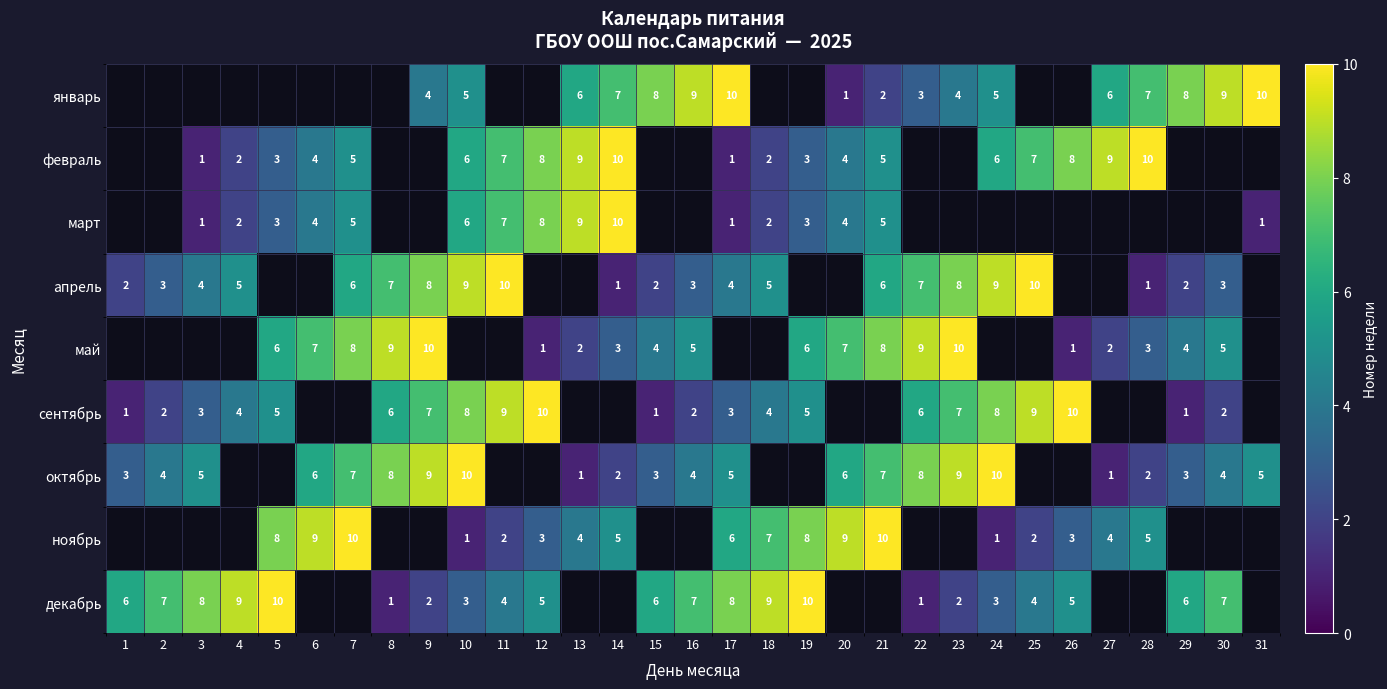

Is the value of март at 18 greater than the value of апрель at 4?

No